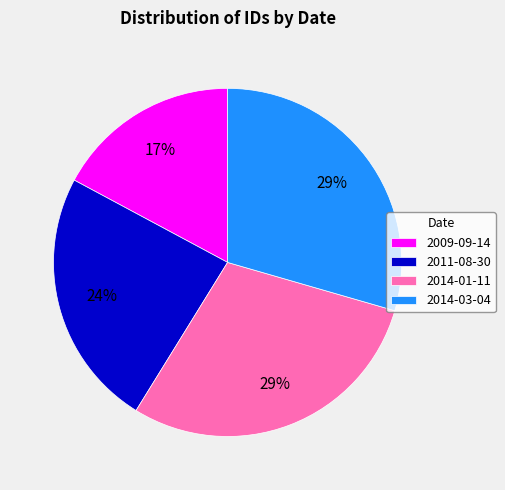

To the nearest percent, what portion does 2014-01-11 represent?

29%